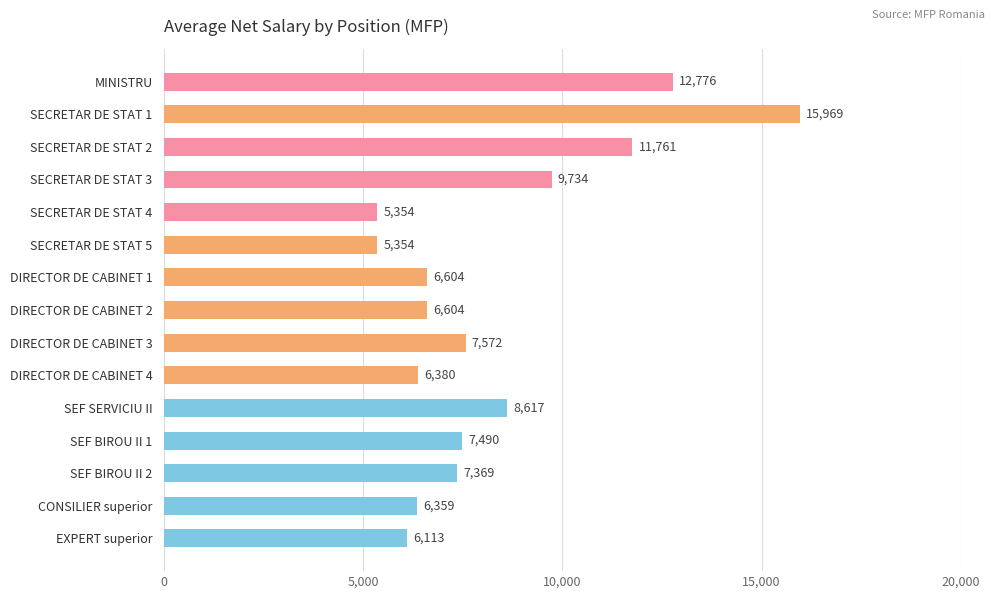

What is the value of the 5th bar from the top?

5354